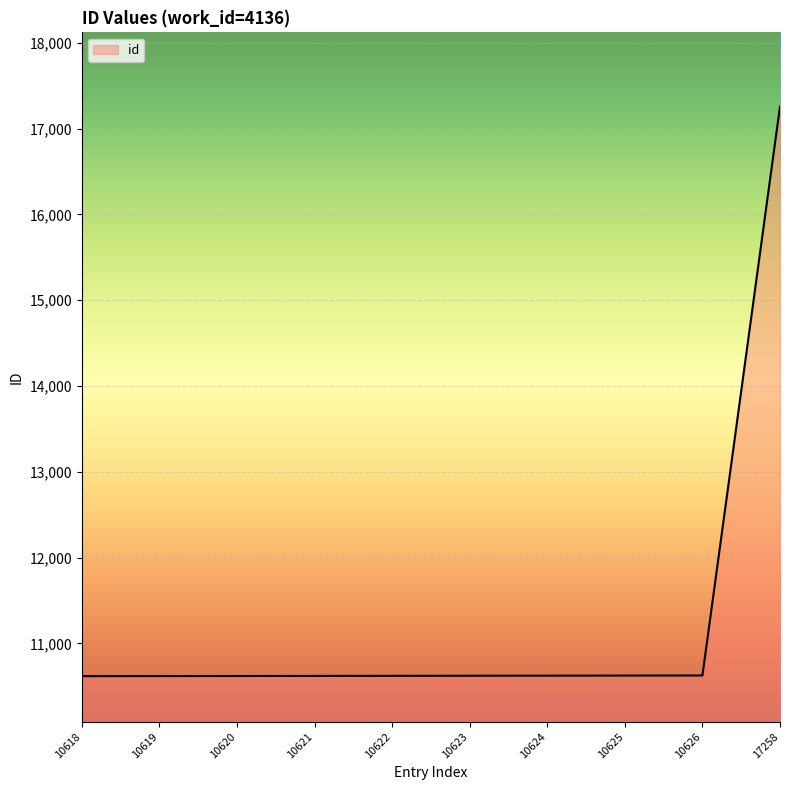

Is it true that the value at 10626 is 10626?

True